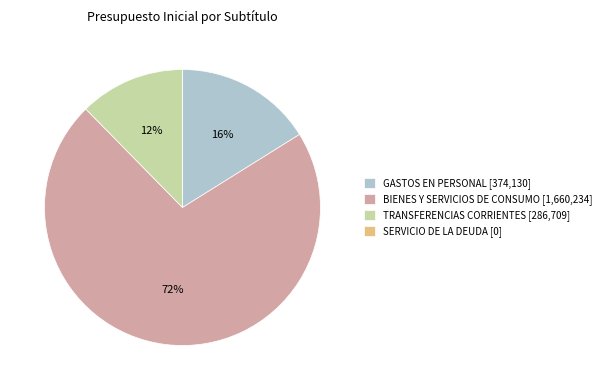

Do GASTOS EN PERSONAL and TRANSFERENCIAS CORRIENTES together represent more than half of the pie?

No